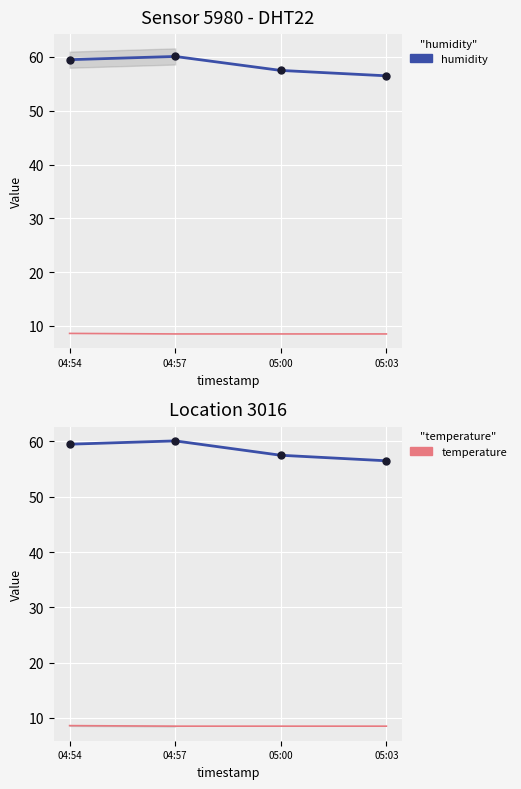

List the series in order of their overall mean, highest first.

humidity, temperature